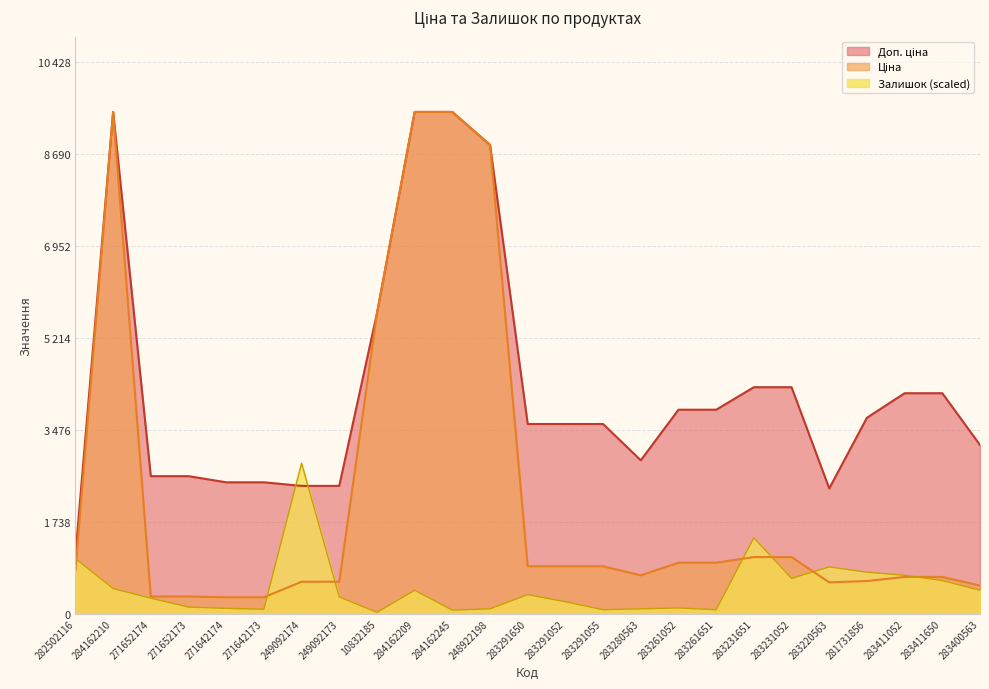

What is the greatest value displayed?

9480.1